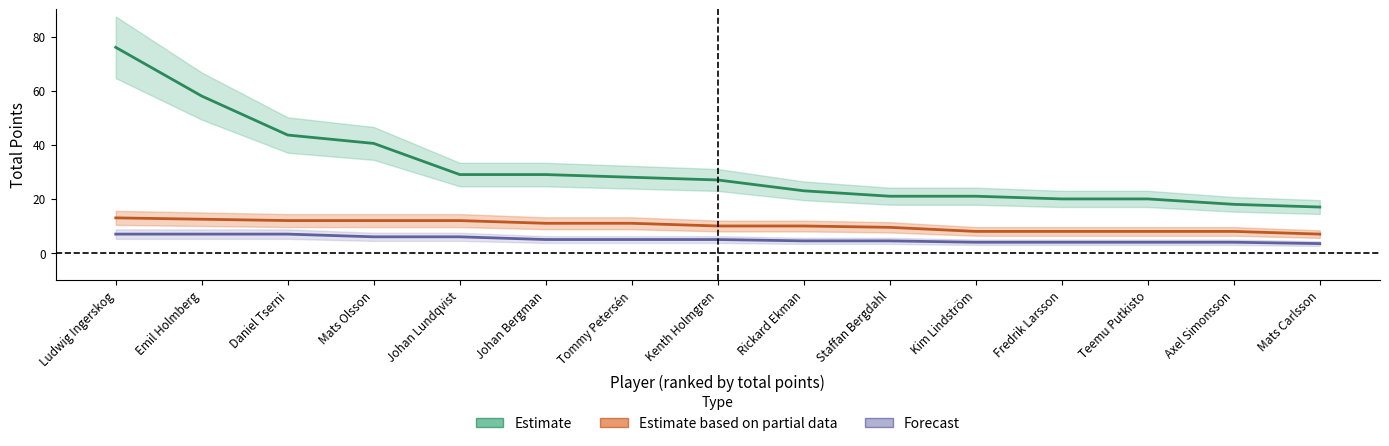

What is the spread (max minus min) of values at Johan Bergman?

24.0